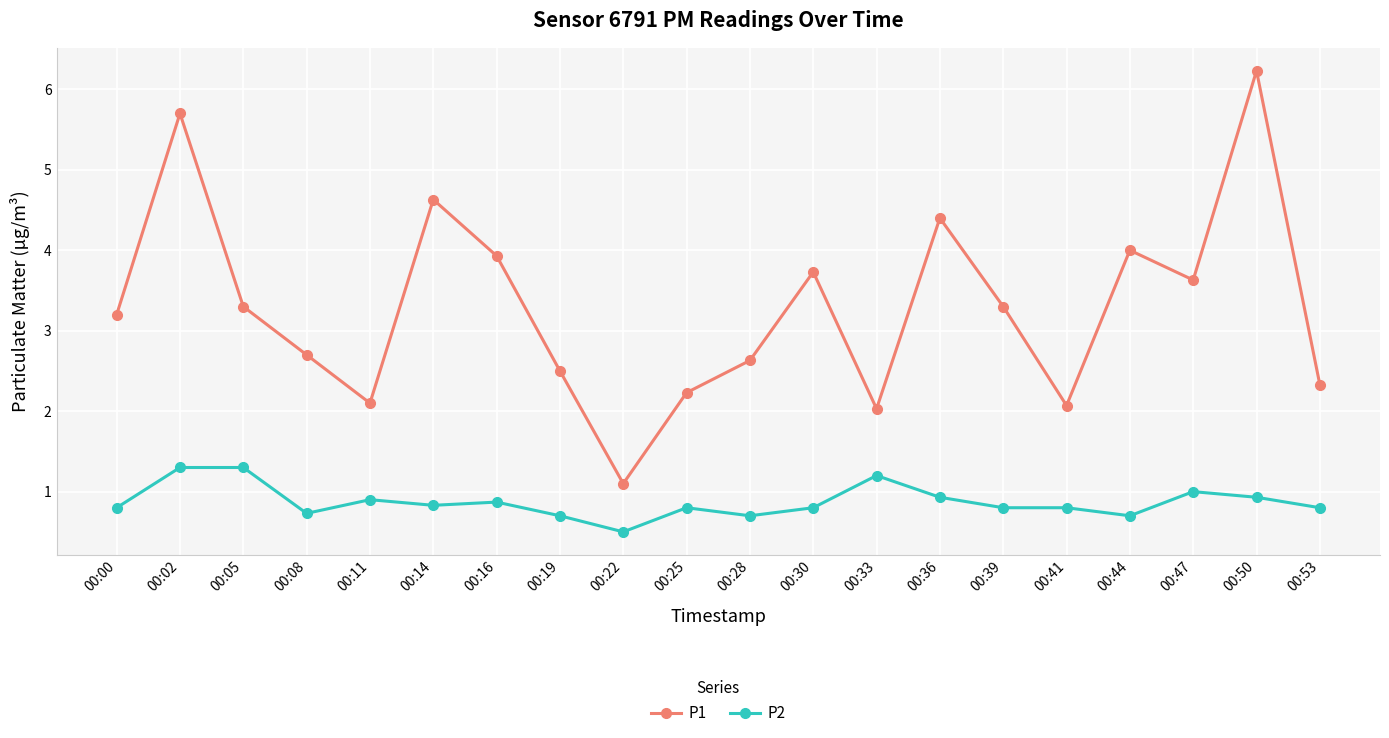

What is the spread (max minus min) of values at 00:50?

5.3